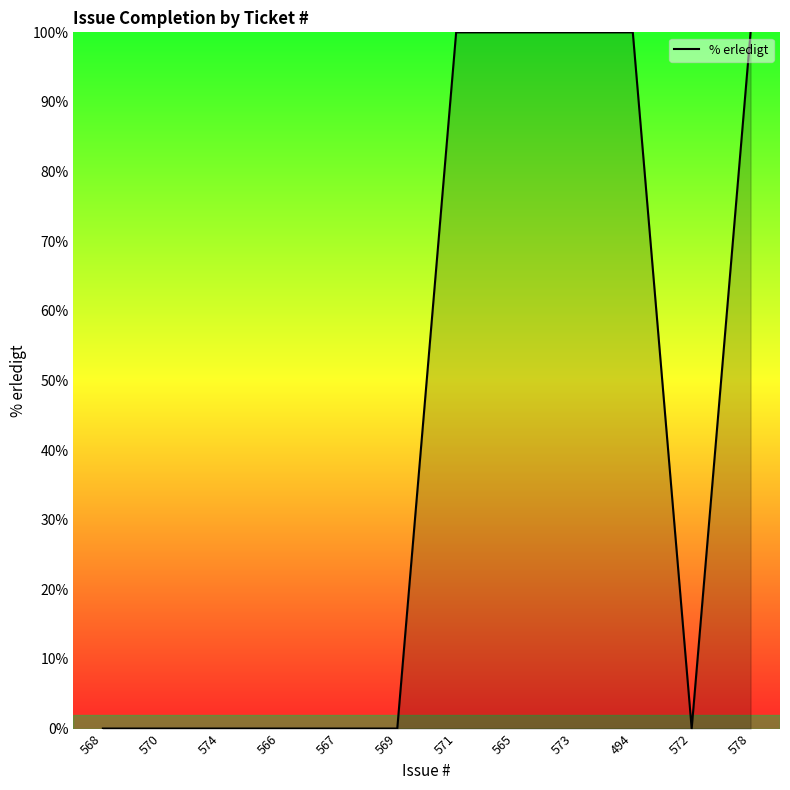

What position from the right is 566?

9